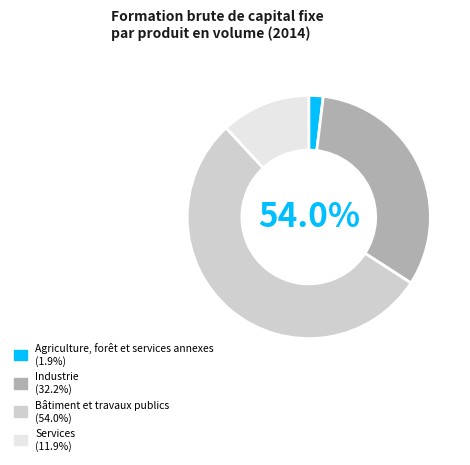

To the nearest percent, what portion does Services represent?

12%